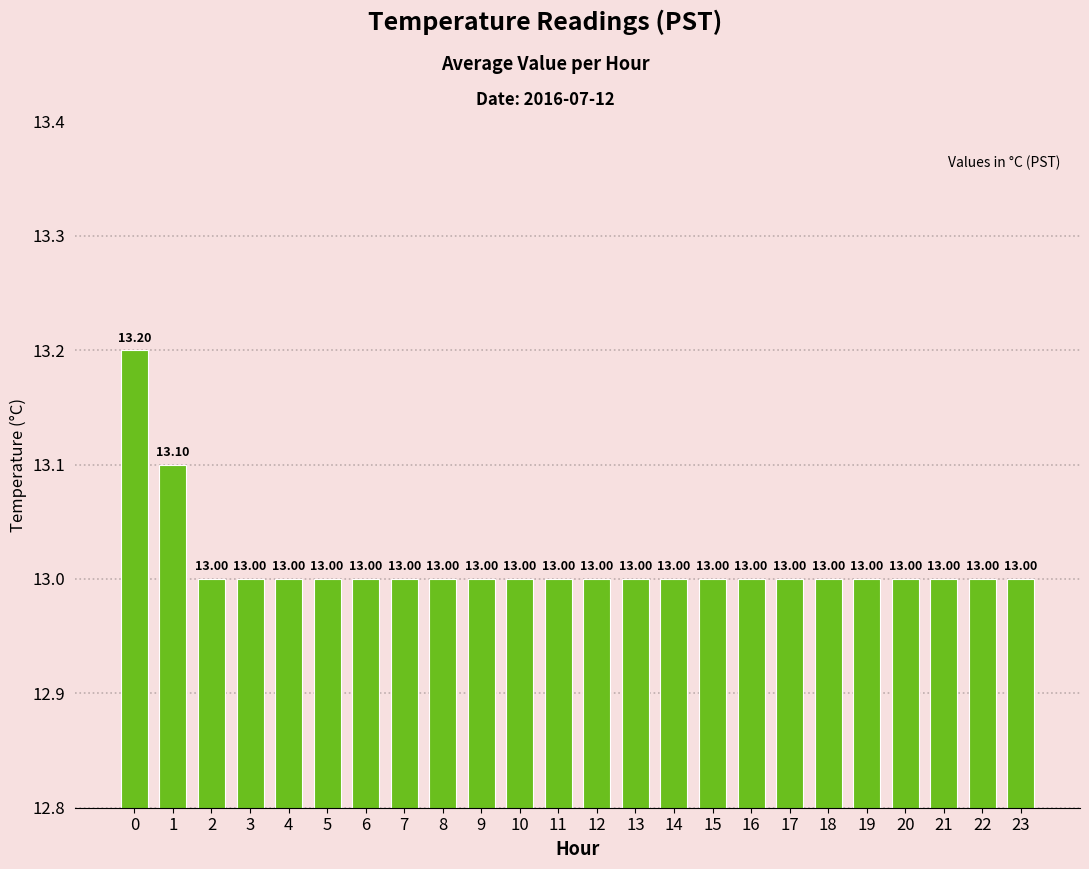

What is the average value?

13.0